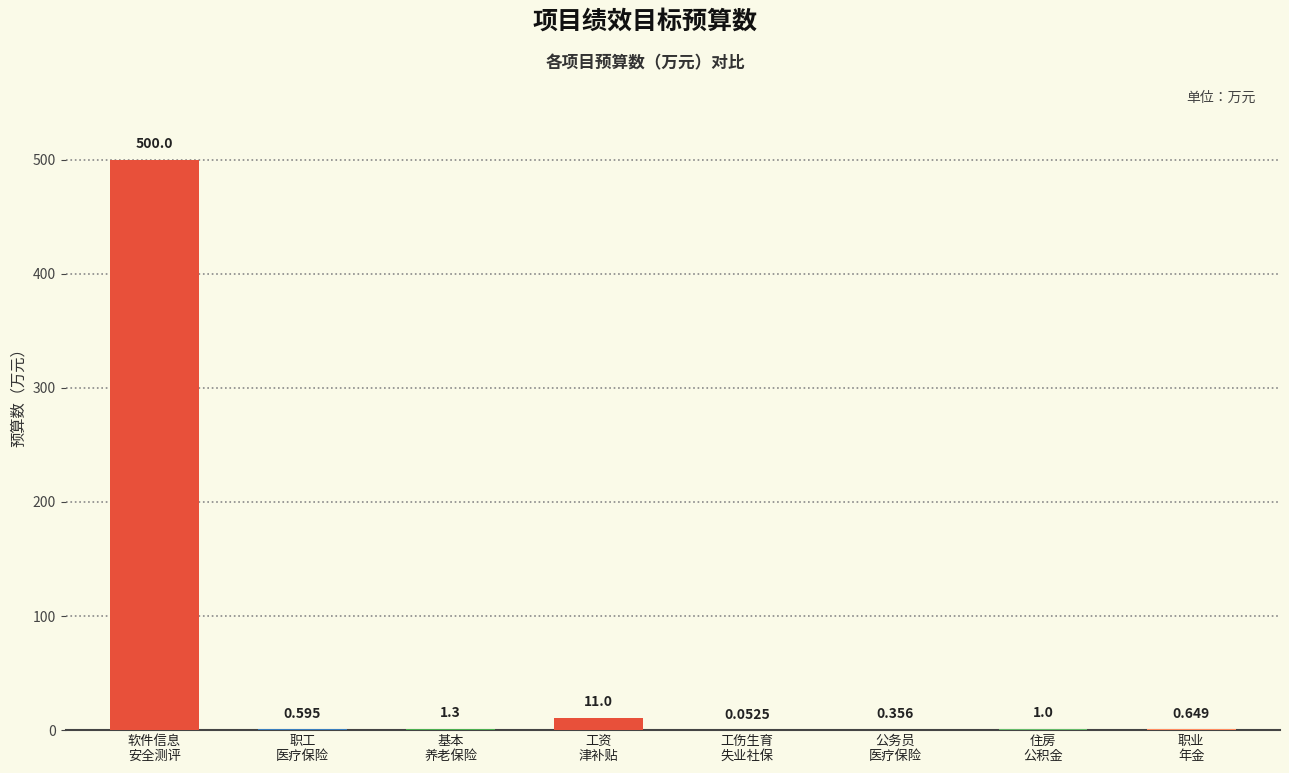

Rank the categories by value from lowest to highest.

工伤生育失业等其他社保缴费, 公务员医疗保险缴费, 职工基本医疗保险缴费, 职业年金缴费, 住房公积金, 基本养老保险缴费, 工资津补贴等, 软件和信息安全测评认证能力建设经费